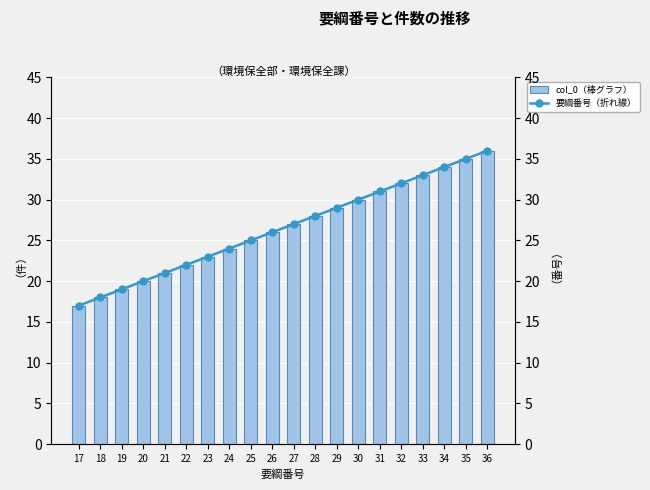

What is the value of the 要綱番号（折れ線） bar at the 13th from the left?

29